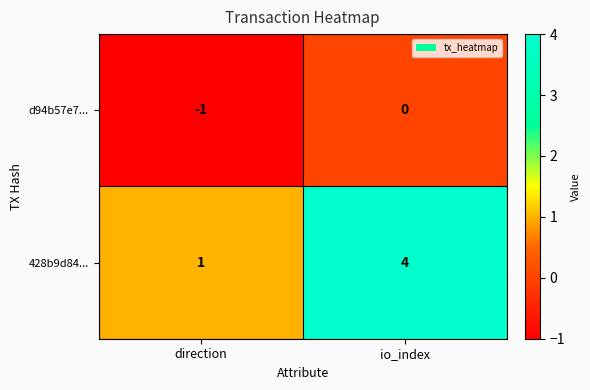

Which series has the largest total across all categories?

428b9d84...